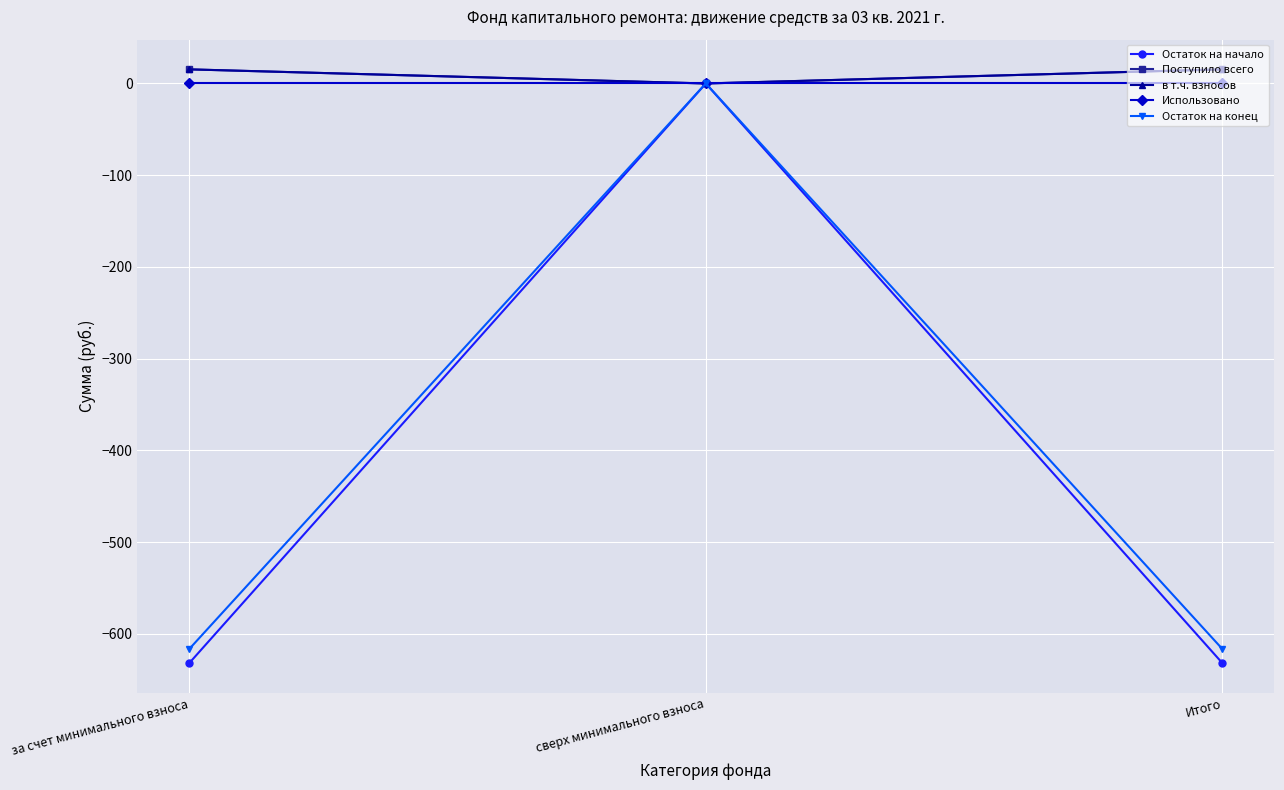

The в т.ч. взносов series shows 15.4 at за счет минимального взноса. True or false?

True